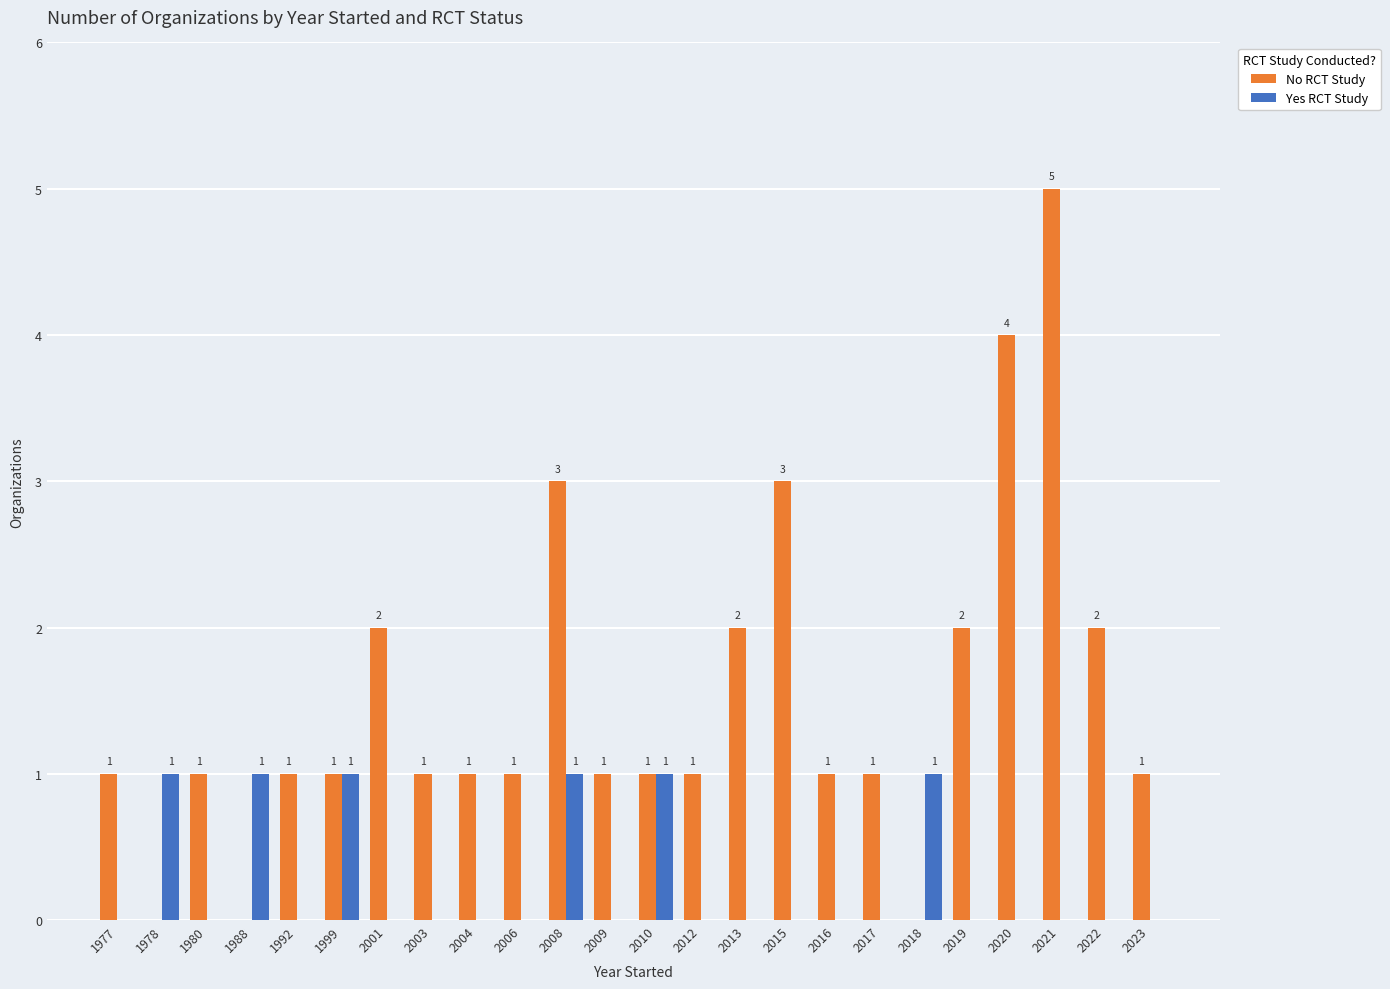

What is the maximum value for No RCT Study?

5